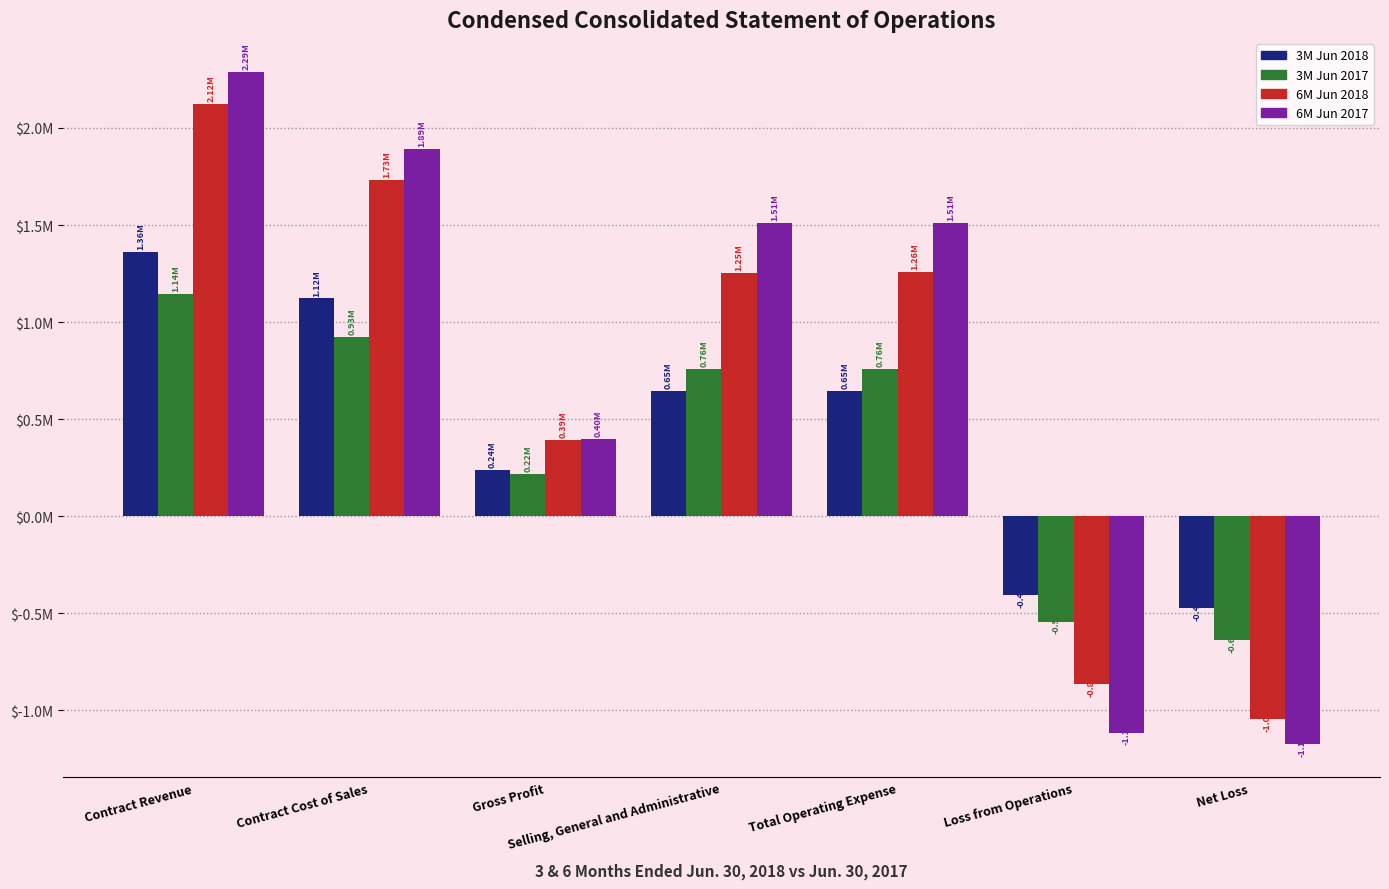

What are all the series names shown in the legend?

3M Jun 2018, 3M Jun 2017, 6M Jun 2018, 6M Jun 2017